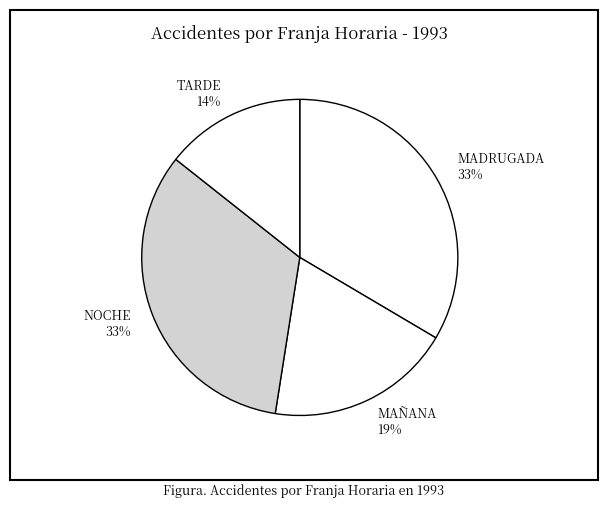

To the nearest percent, what is the average slice percentage?

25%